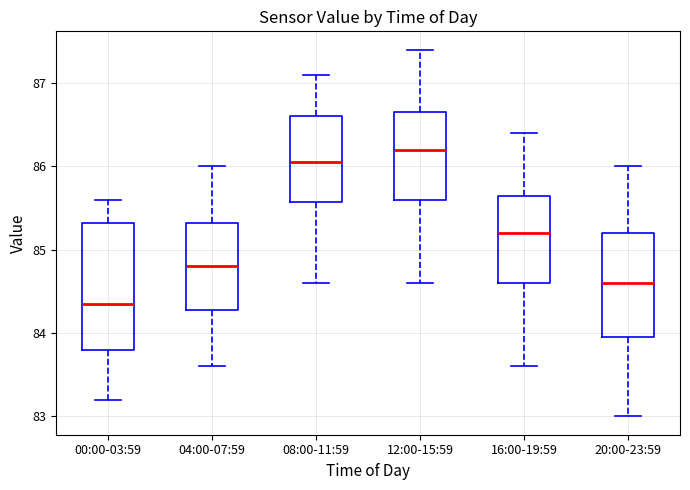

Which box has the highest median line?

12:00-15:59